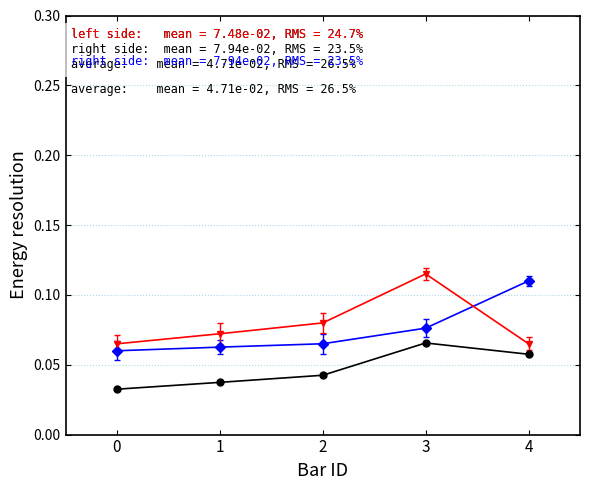

Does the chart have visible grid lines?

Yes